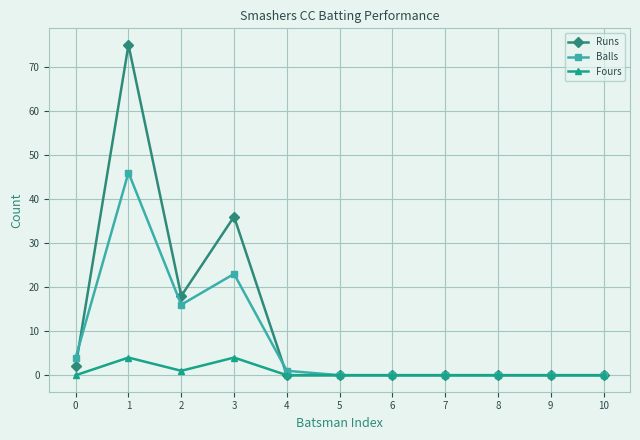

Rank the series by their average value, from lowest to highest.

Fours, Balls, Runs